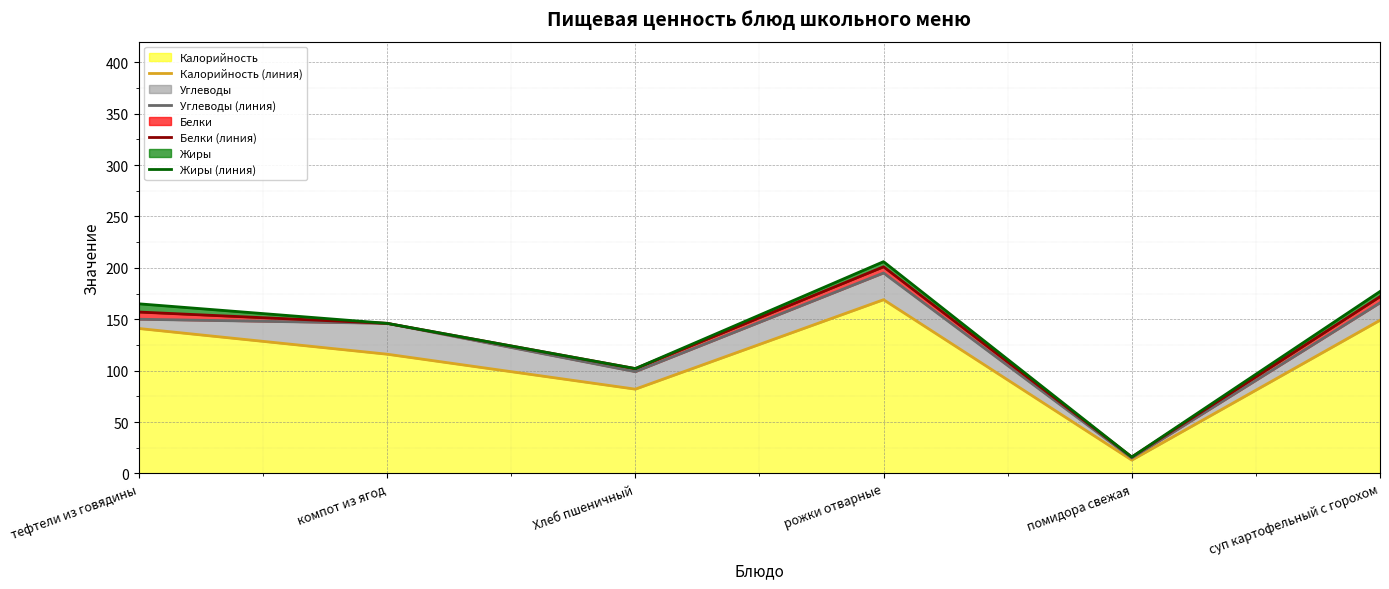

How many values in the Калорийность (линия) series are below 141?

3